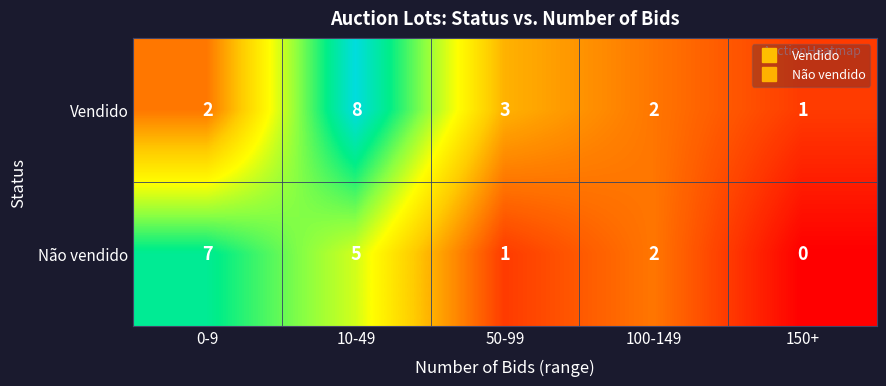

The value of Não vendido at 150+ is 0. True or false?

True